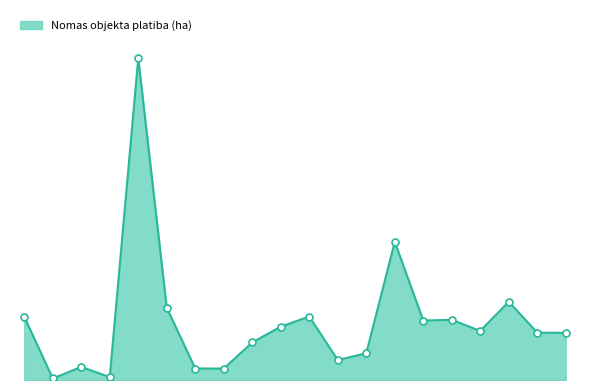

What is the value of the 1st point from the left?

0.1